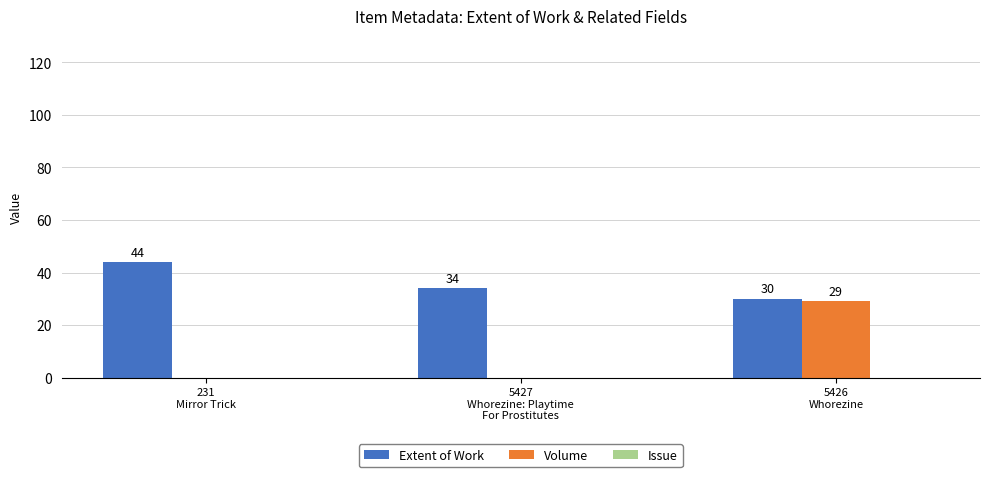

How many Extent of Work values are between 30 and 44?

3